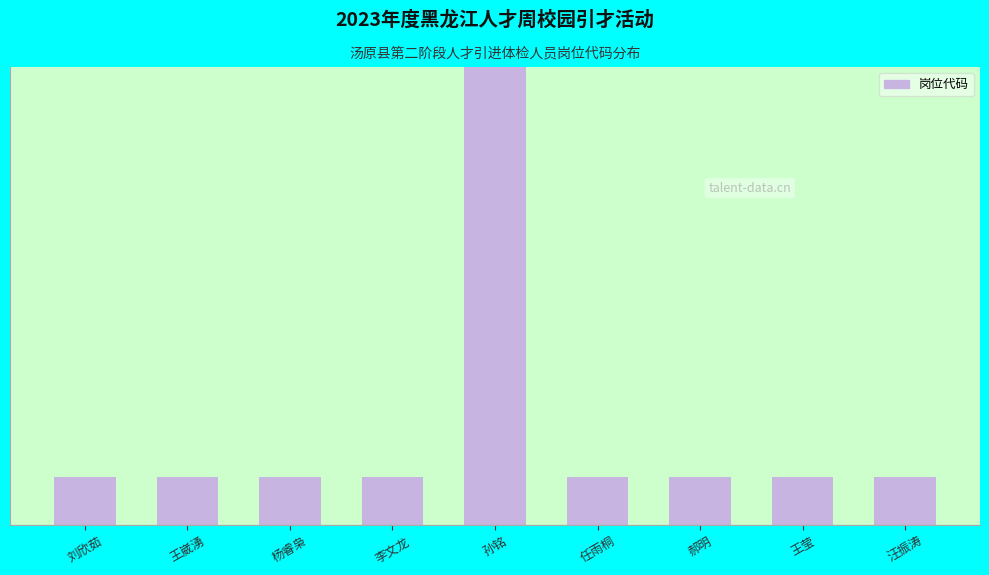

Between 汪振涛 and 杨睿枭, which is larger?

汪振涛